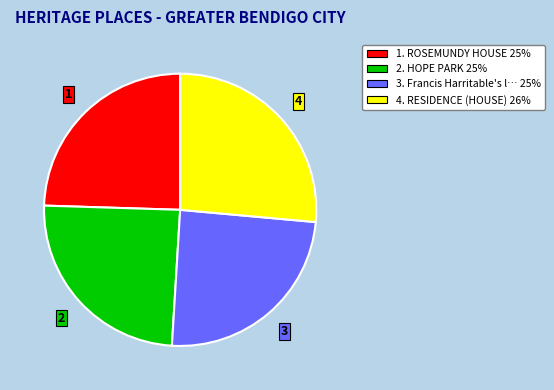

Is there a majority slice in this chart?

No